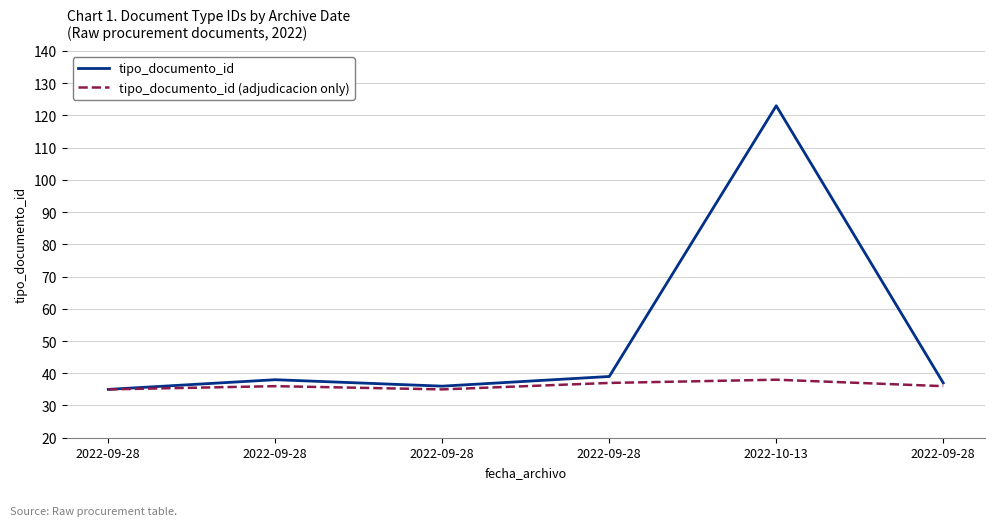

Is it true that tipo_documento_id (adjudicacion only) equals 38 at 2022-10-13?

True